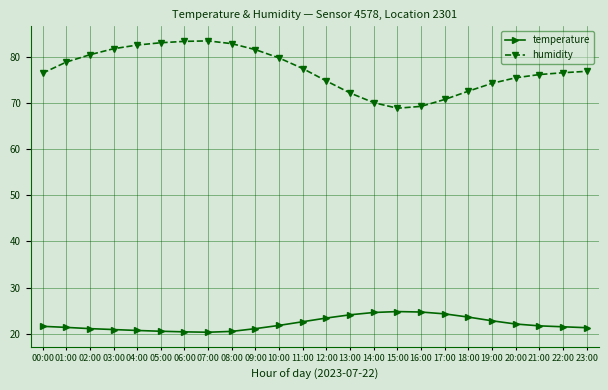

True or false: temperature has more than 0 points higher than both neighbors.

True